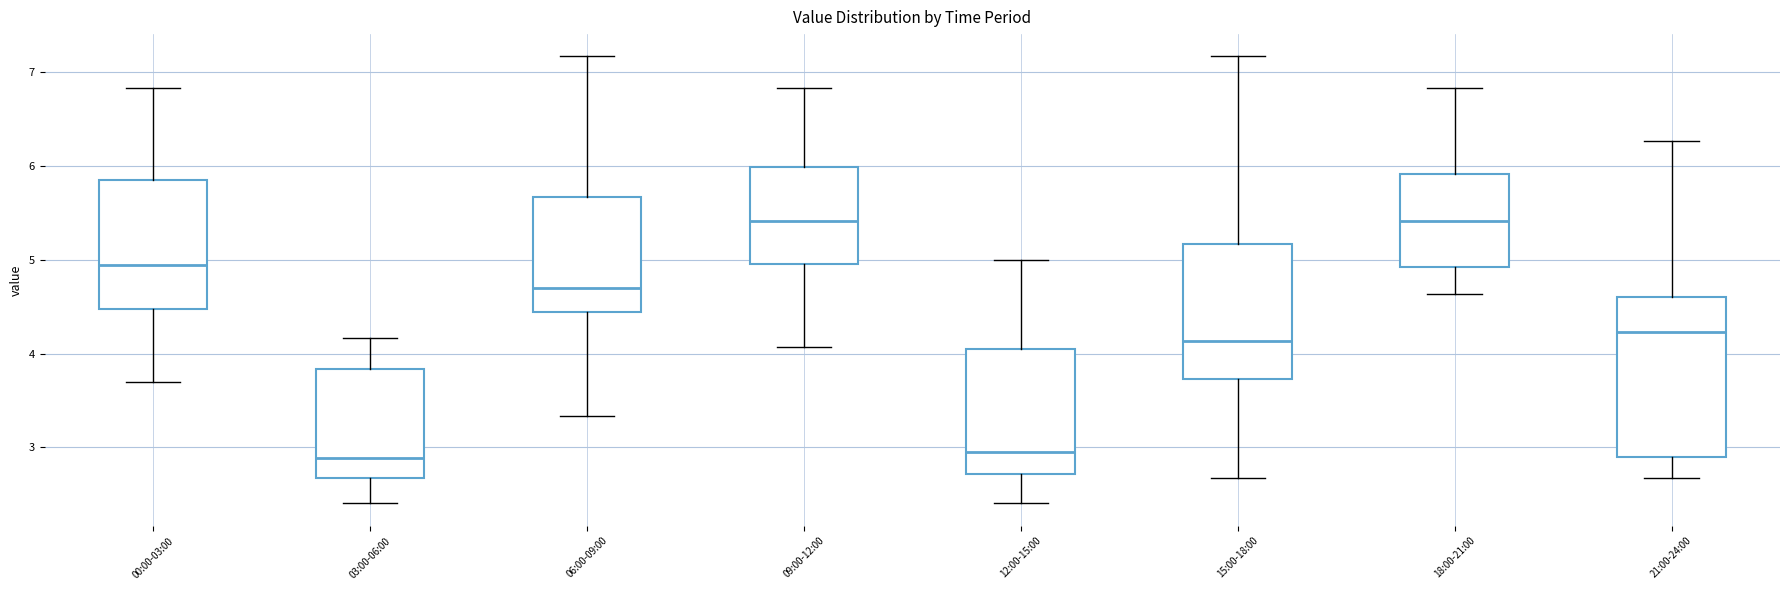

Which box is the tallest, from its lower edge to its upper edge?

21:00-24:00